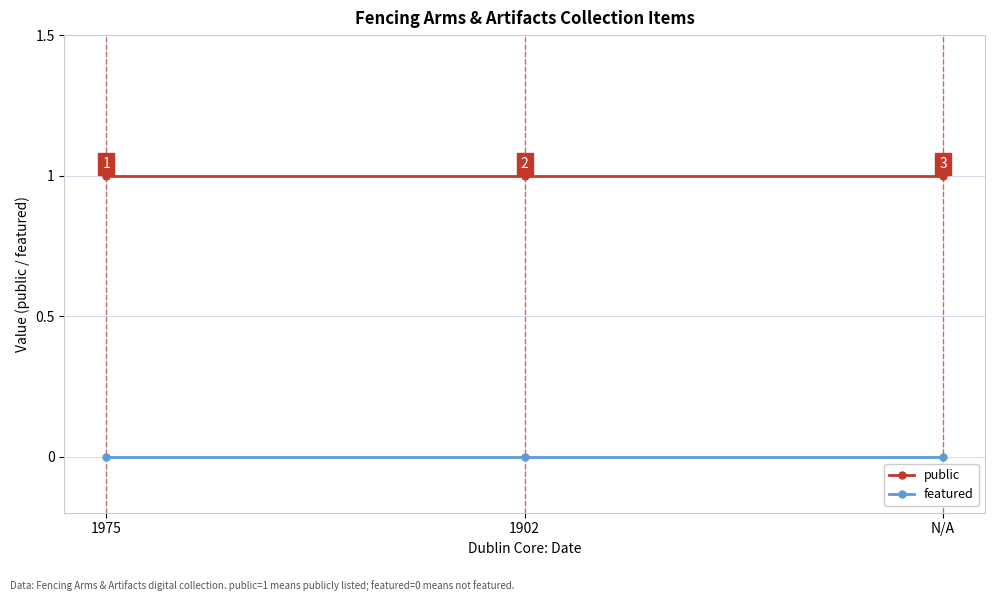

Which series has the largest total across all categories?

public